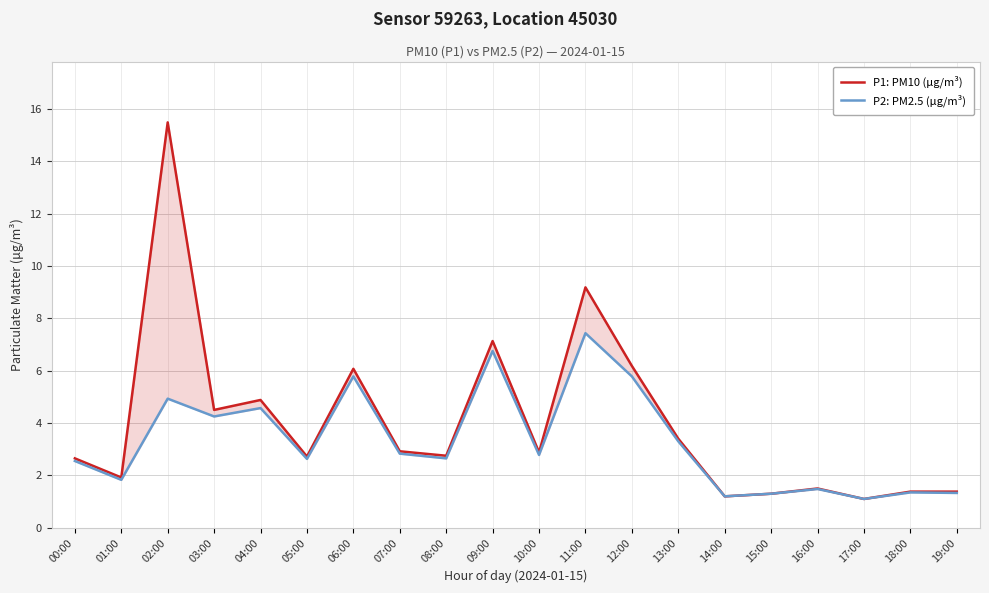

Count the number of data series in this chart.

2